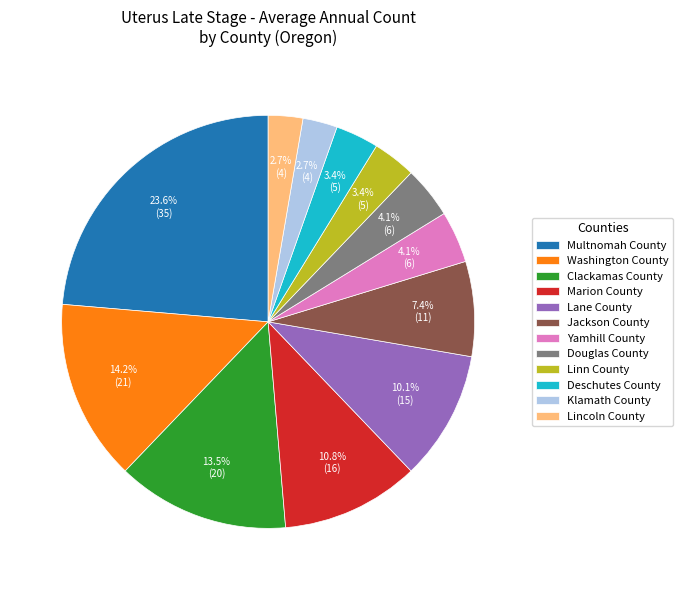

What percentage do Jackson County and Klamath County together represent?

10.1%